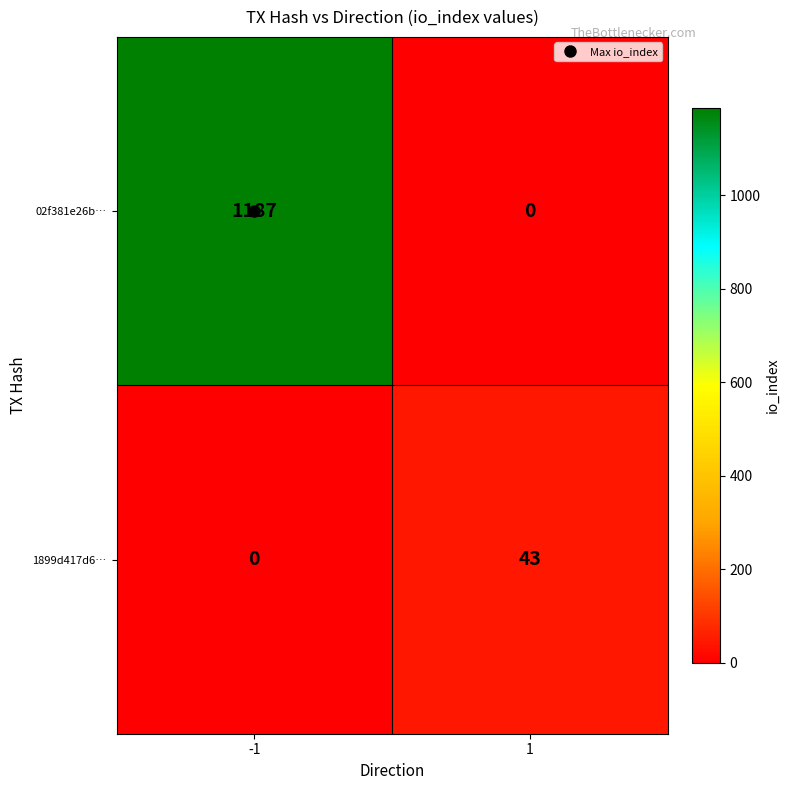

What value does the 02f381e26b… series have at -1, to the nearest 10?

1190